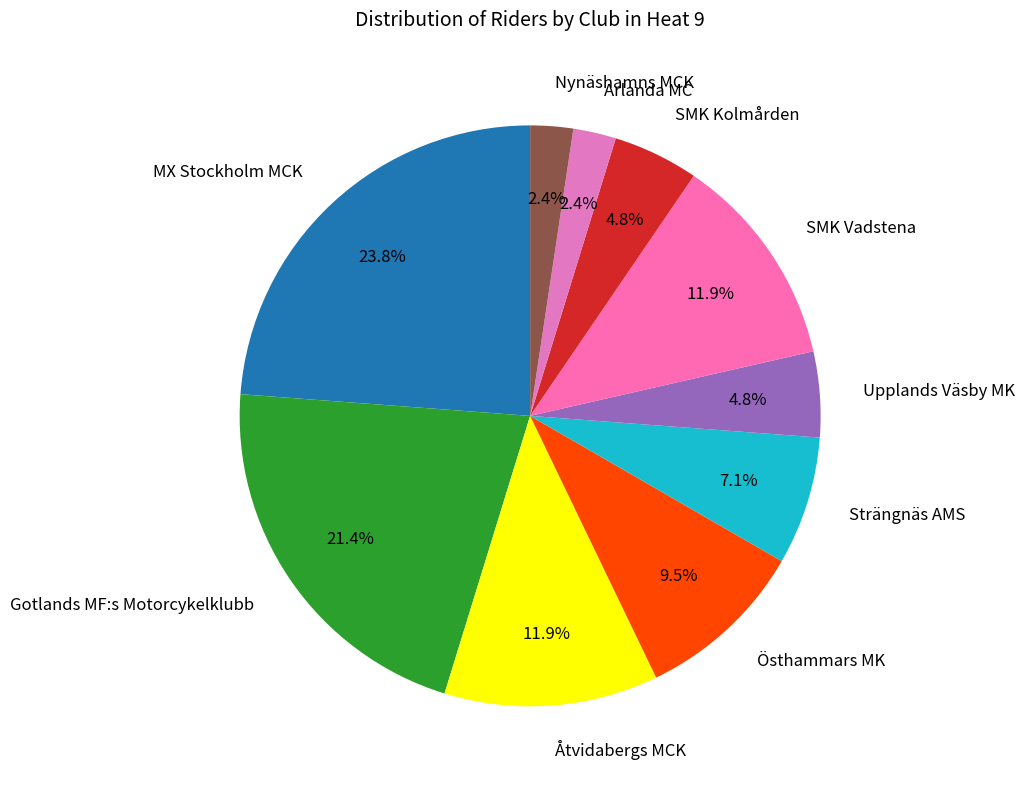

Does any single category account for the majority?

No